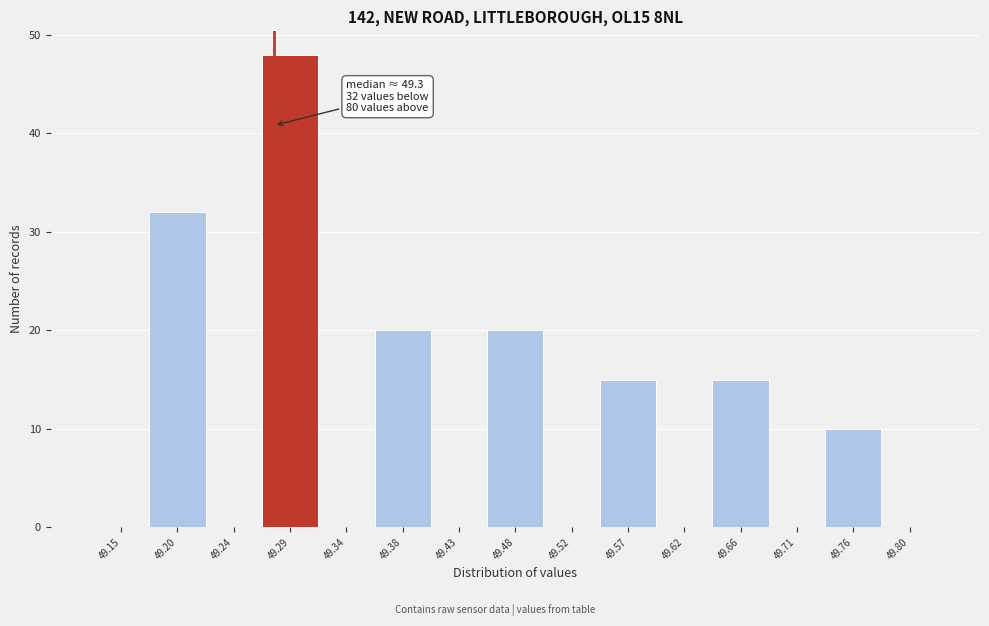

Reading right to left, extract all data points from this chart.

49.80=0	49.76=10	49.71=0	49.66=15	49.62=0	49.57=15	49.52=0	49.48=20	49.43=0	49.38=20	49.34=0	49.29=48	49.24=0	49.20=32	49.15=0